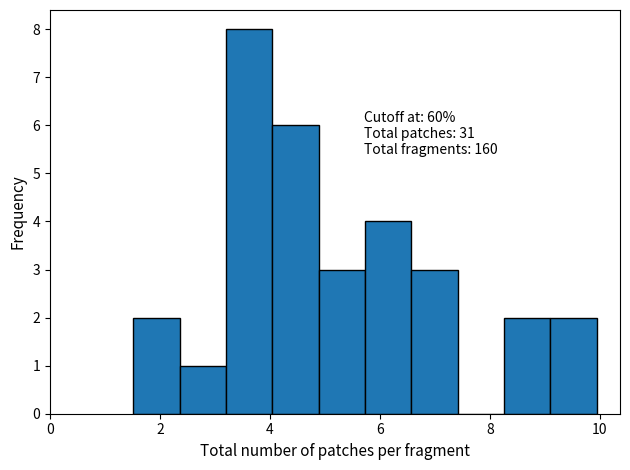

Which range on the x-axis has the tallest bar?

3.2 to 4.0